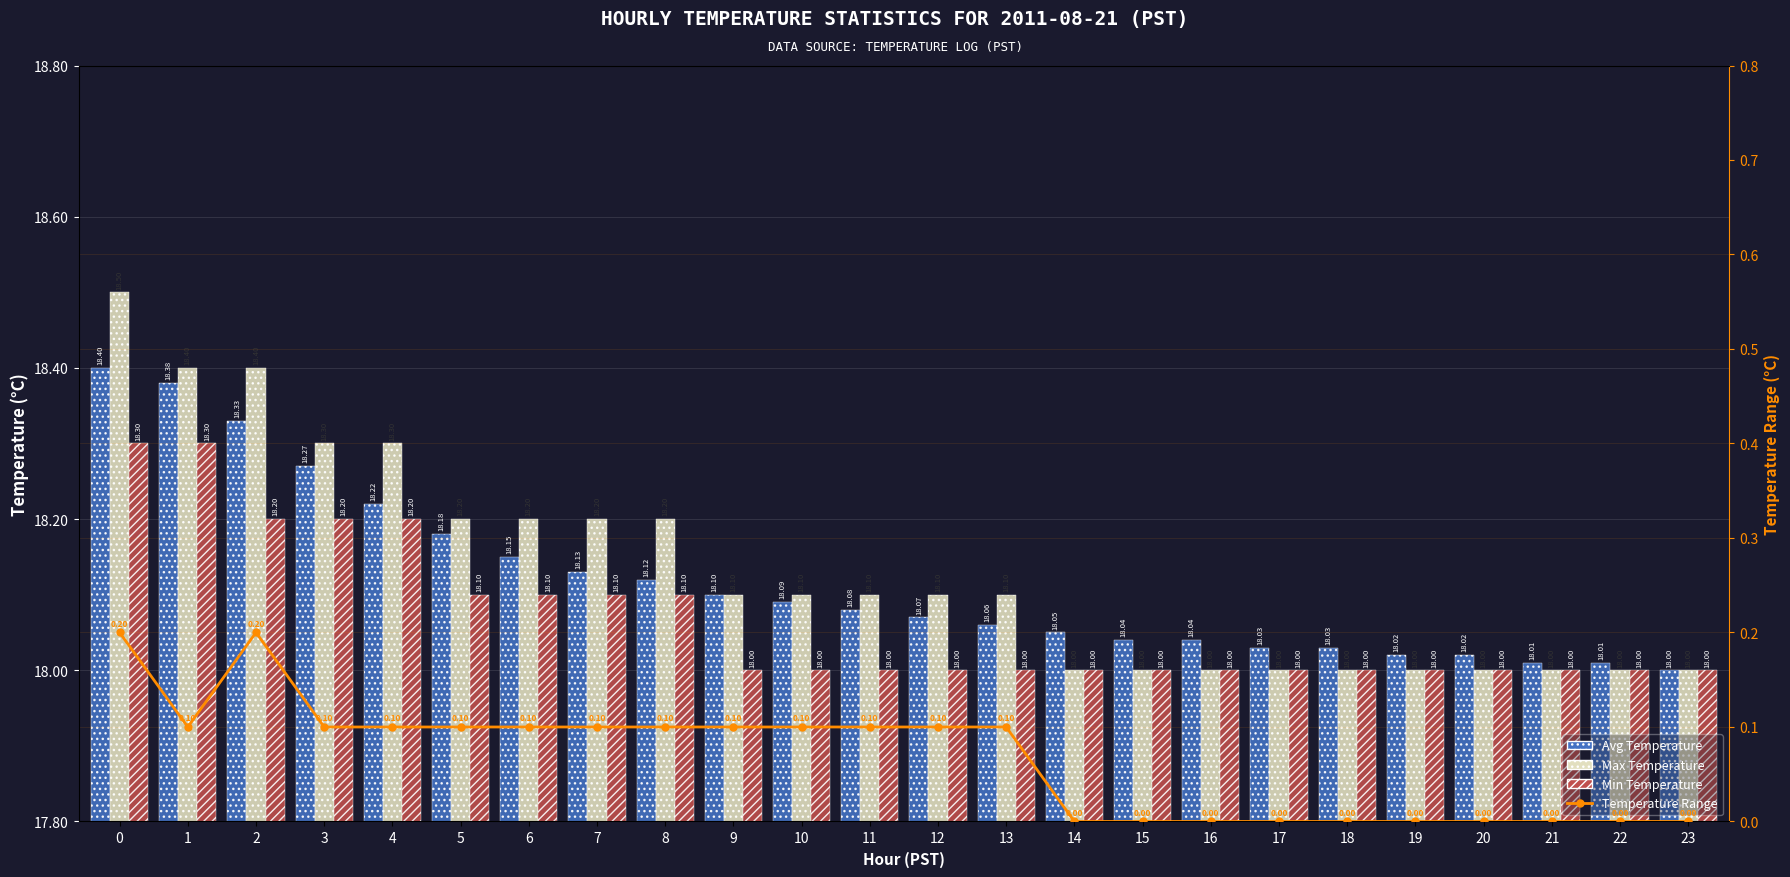

At how many categories does at least one series exceed 11?

24